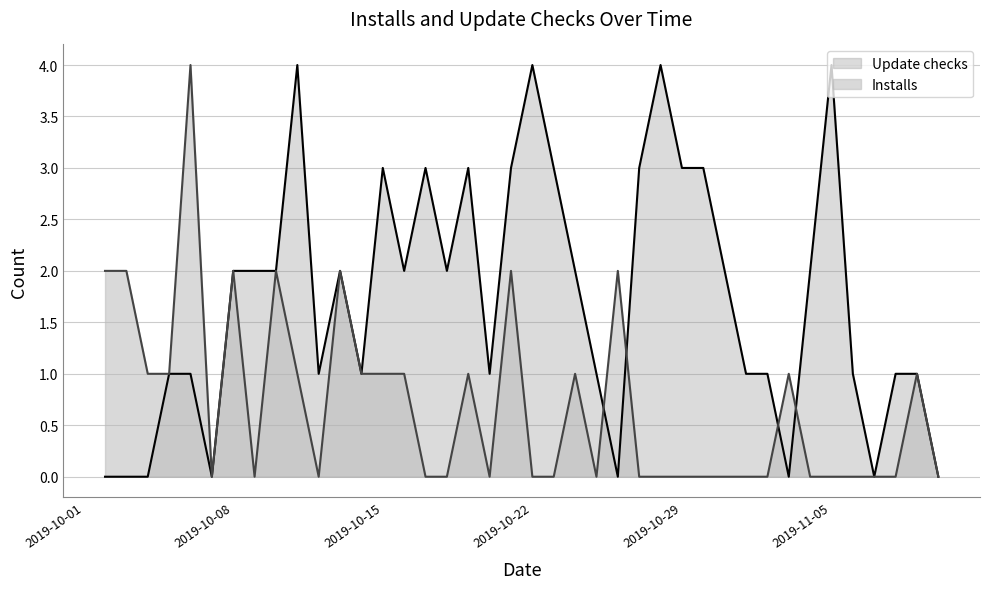

What is the approximate value of Installs at 2019-10-26?

2